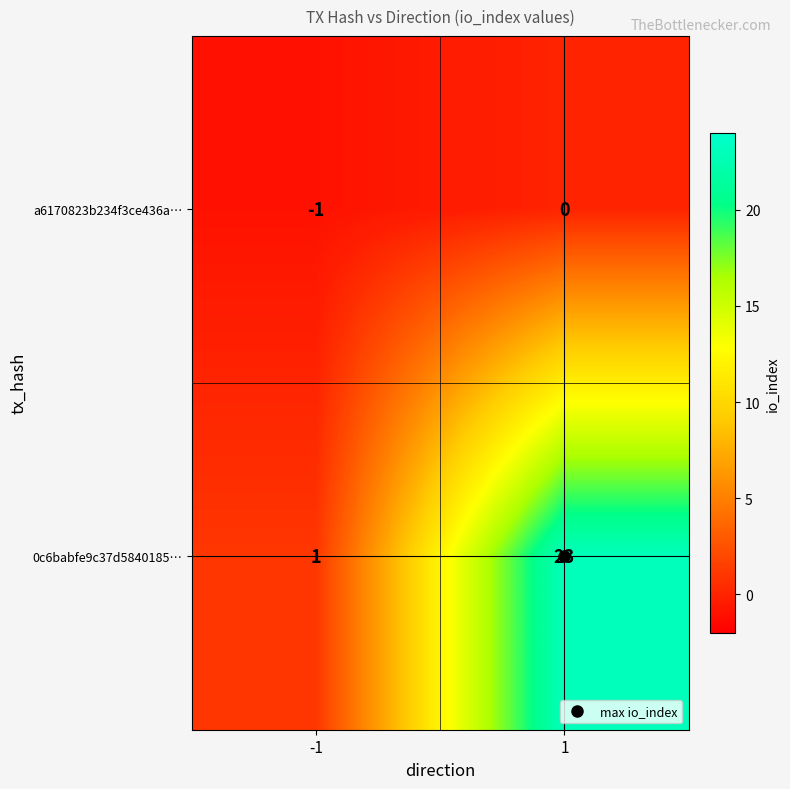

How many data points does each series have?

2